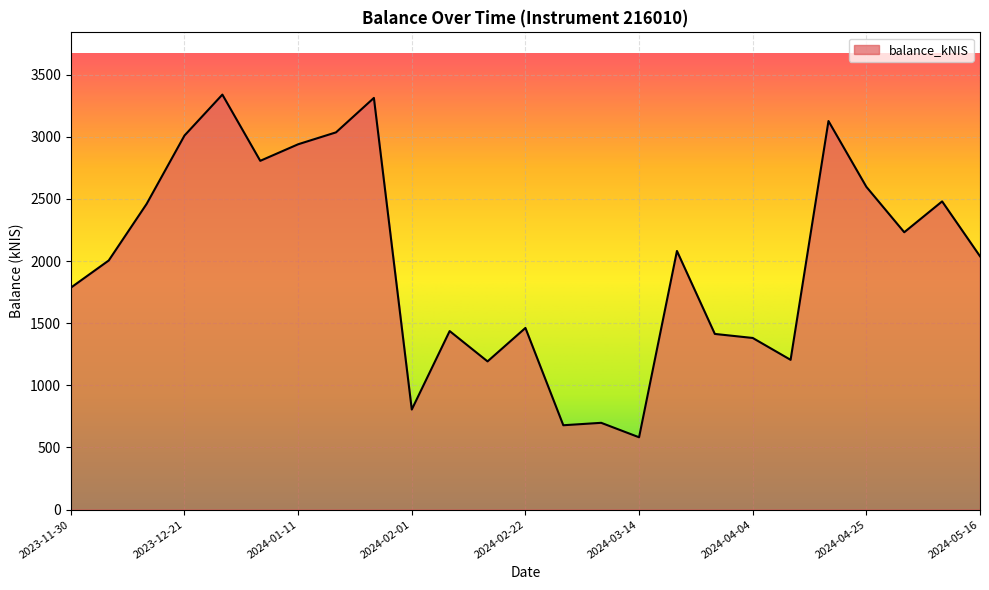

What is the greatest value displayed?

3339.4